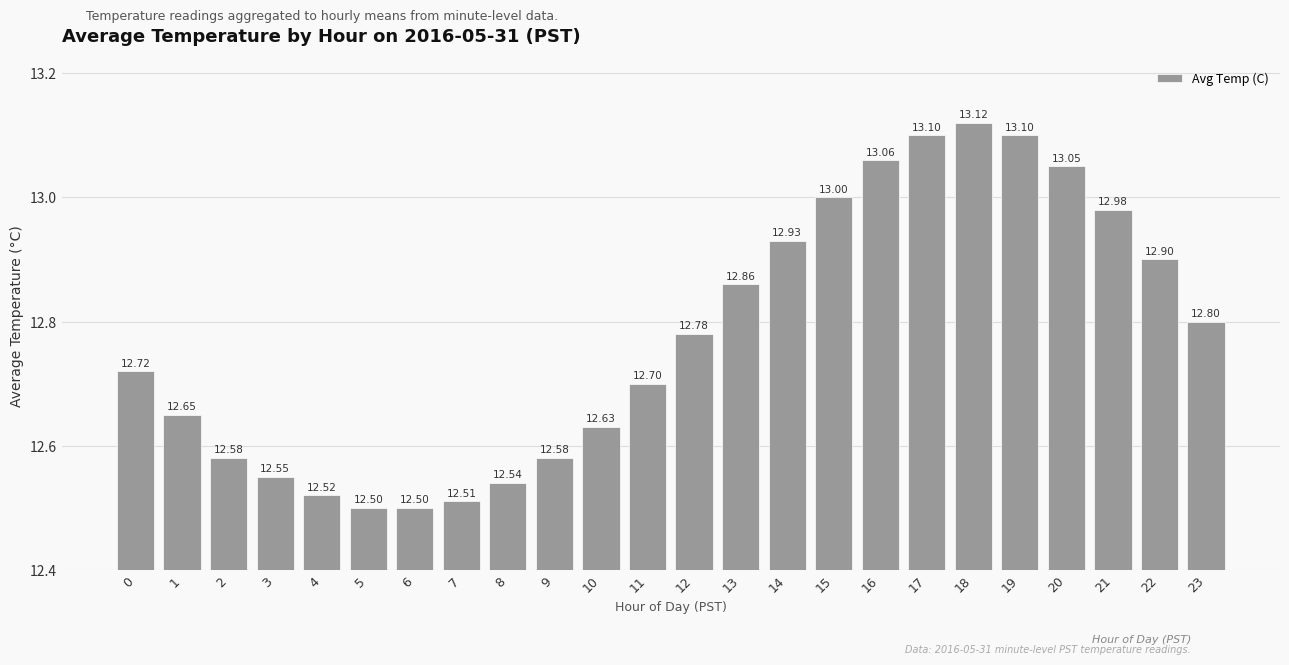

Does the chart contain stacked bars?

No